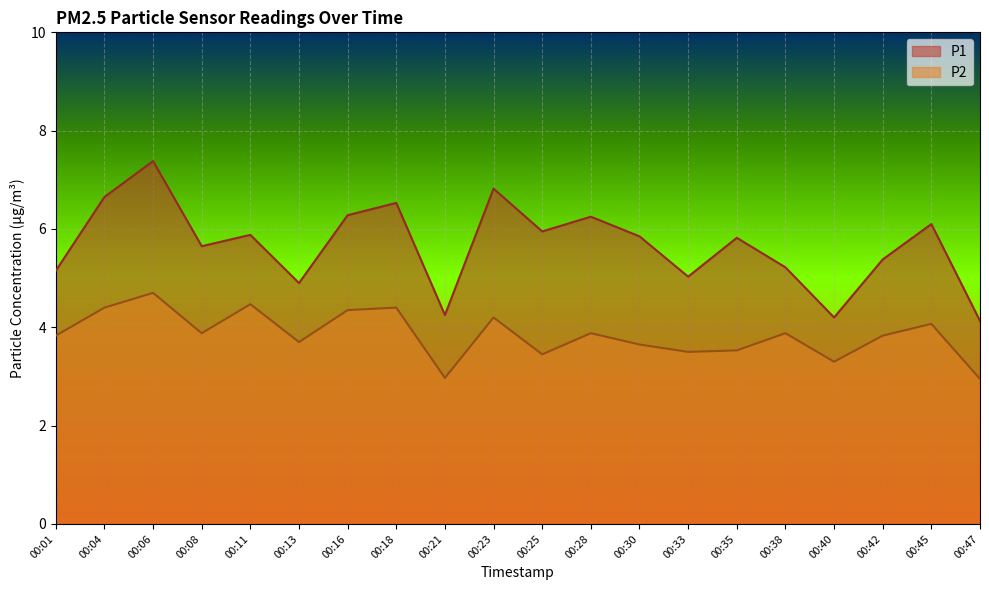

At which category is the sum across all series the highest?

00:06